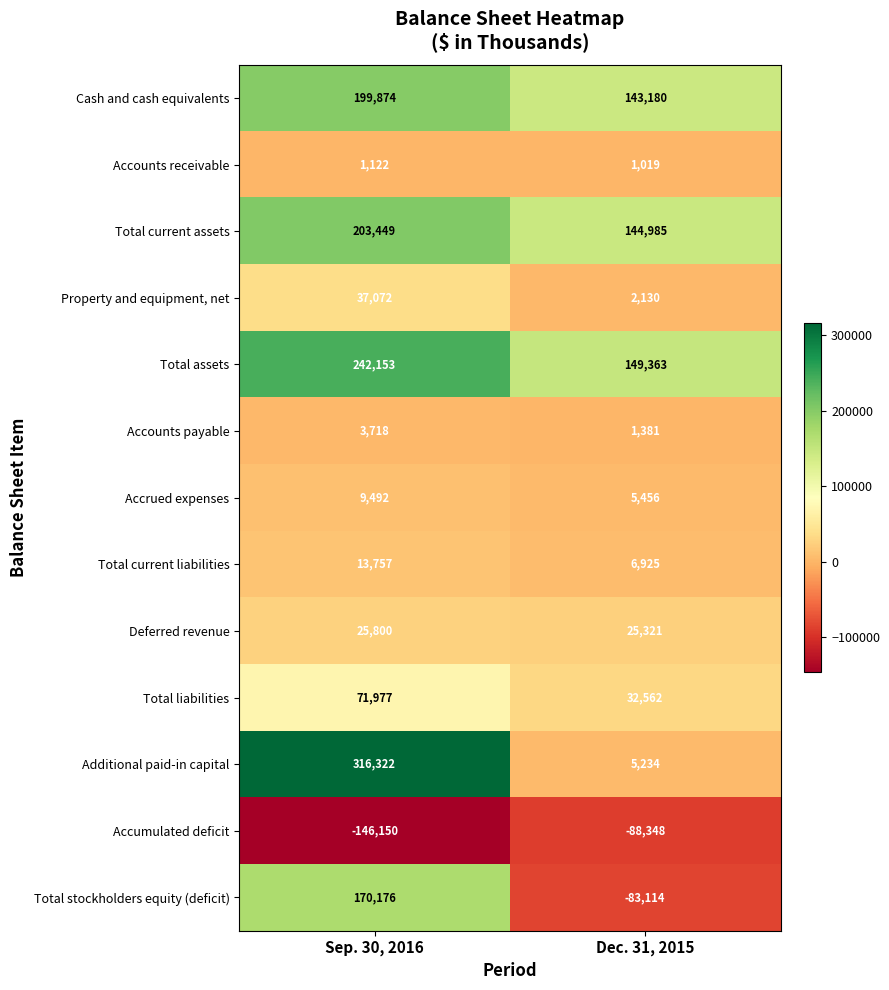

Read the Total liabilities value at Dec. 31, 2015, to the nearest 10.

32560